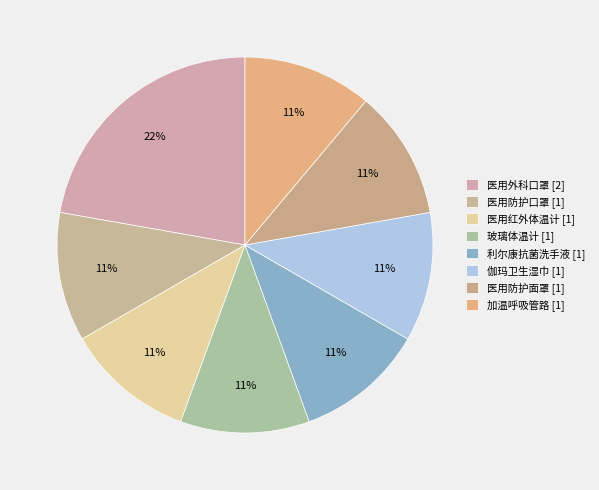

Which has a higher value, 利尔康抗菌洗手液 or 医用红外体温计?

利尔康抗菌洗手液